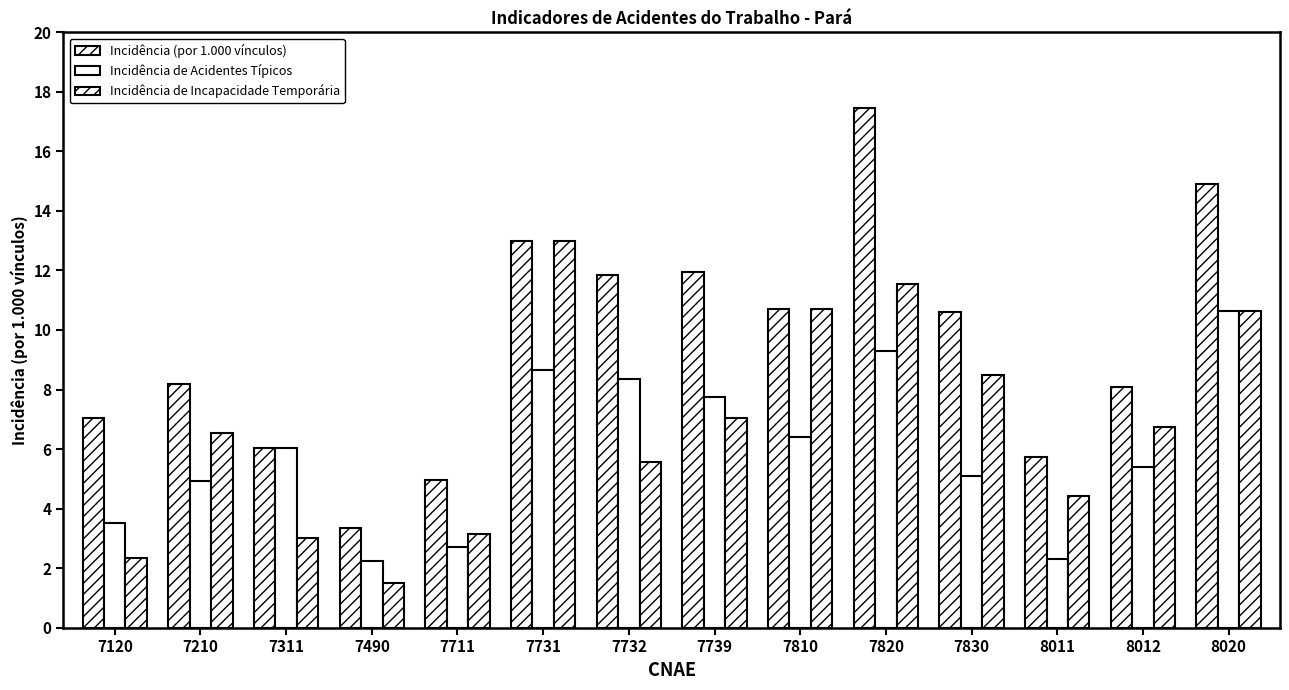

How many data points in Incidência de Incapacidade Temporária are above 6?

8